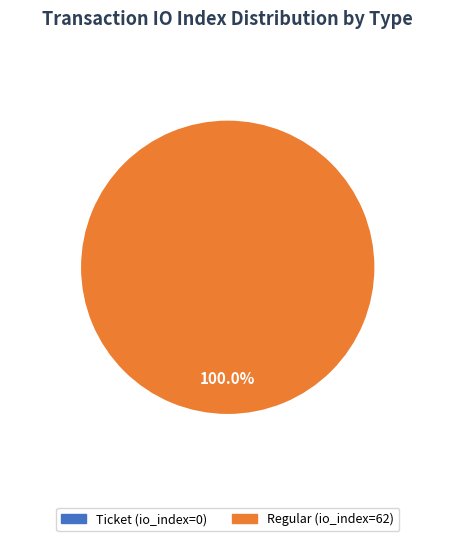

Is there any slice that represents more than half of the pie?

Yes